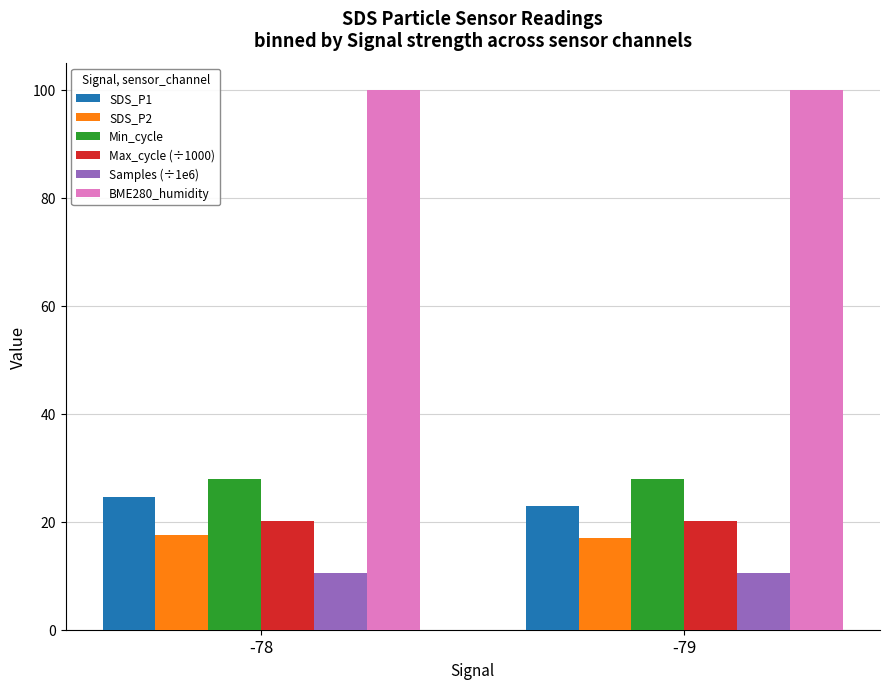

Which series has the largest total across all categories?

BME280_humidity